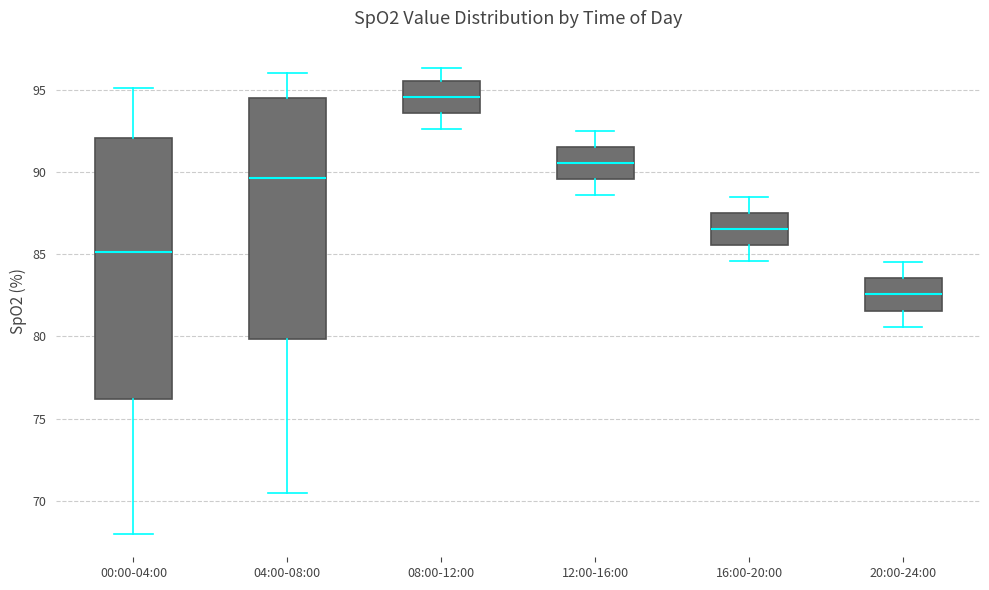

Where does the upper whisker of the box for 12:00-16:00 end on the y-axis? The values are not printed on the chart, so give them approximately, as read against the axis.

92.5